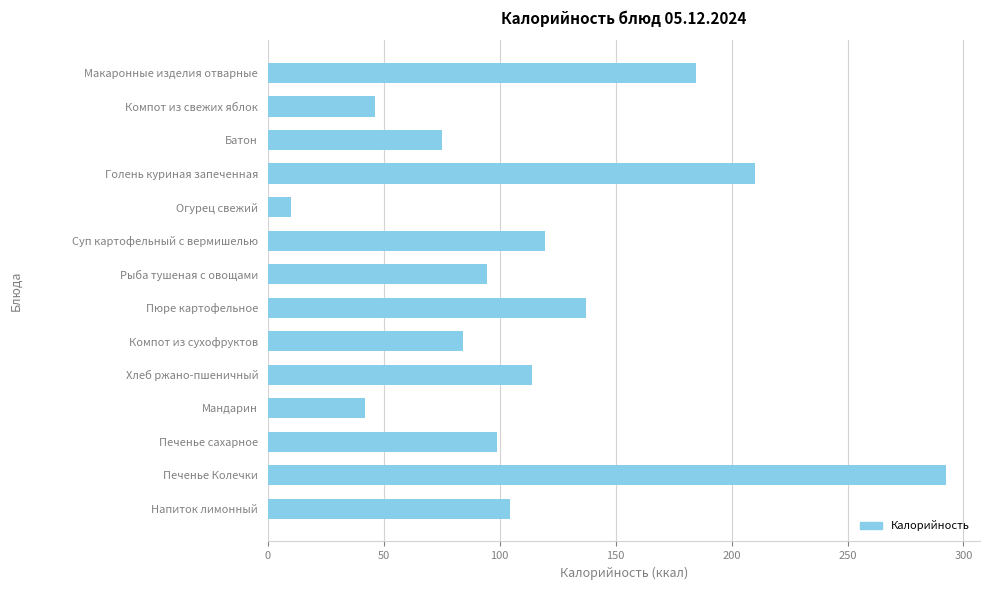

The value at Печенье сахарное is 135.7. True or false?

False